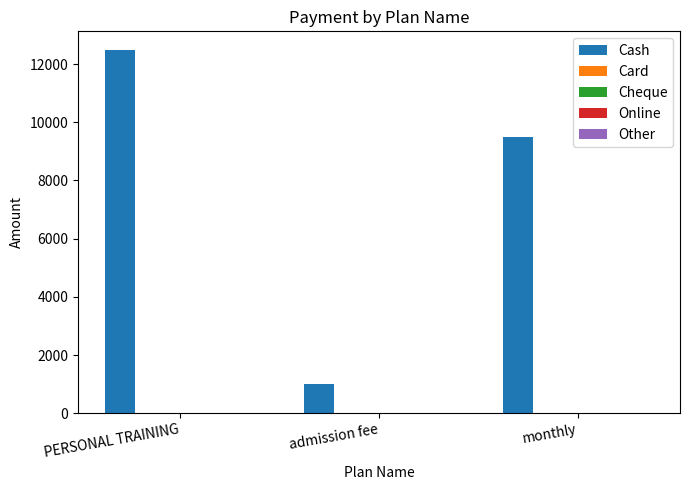

What is the minimum value shown in the chart?

1000